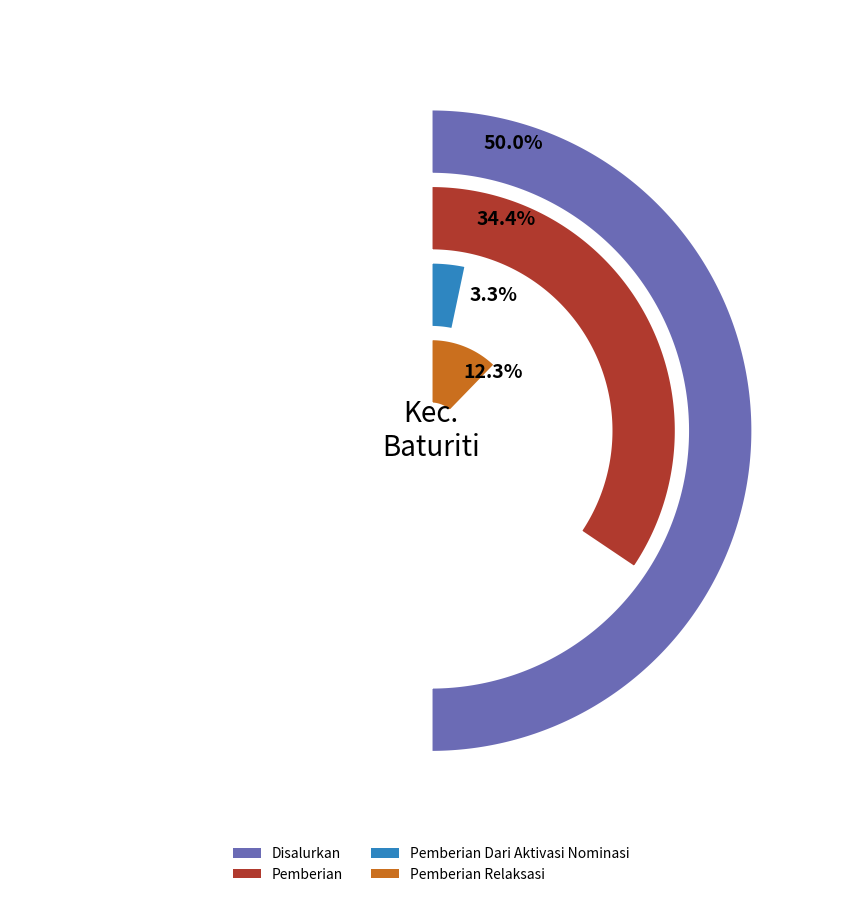

Rank the series at SD NEGERI 2 ANGSERI from highest to lowest value.

Disalurkan, Pemberian, Pemberian Relaksasi, Pemberian Dari Aktivasi Nominasi